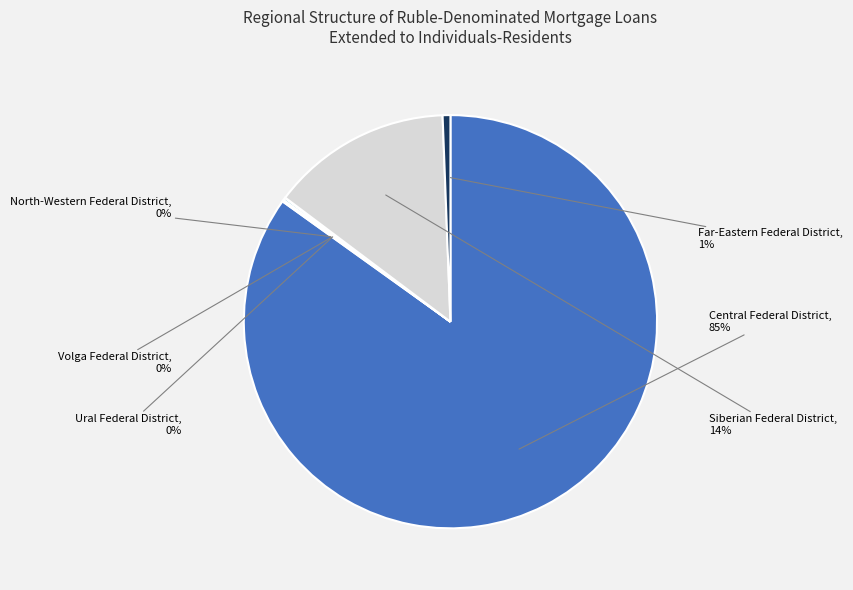

To the nearest percent, what portion does Far-Eastern Federal District represent?

1%